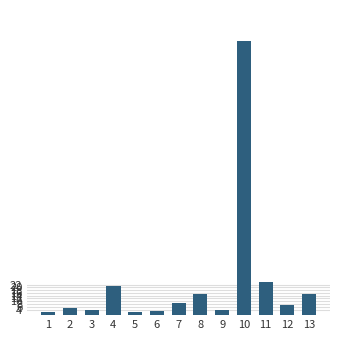

What is the change in value from 4 to 5?

-19